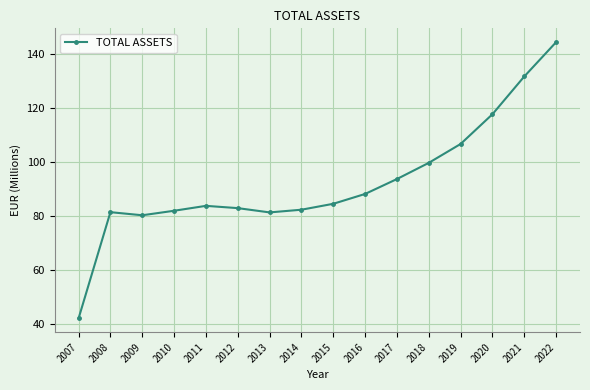

Which category has the highest value across all series?

2022